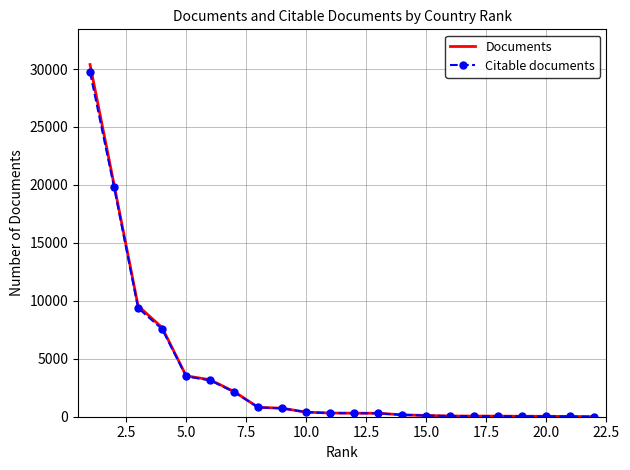

What is the maximum value shown in the chart?

30384